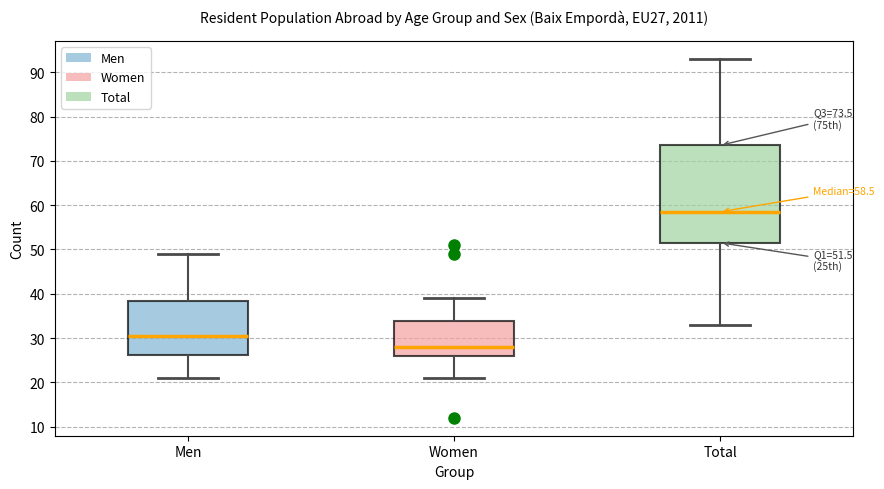

Which box's median line is the lowest?

Women